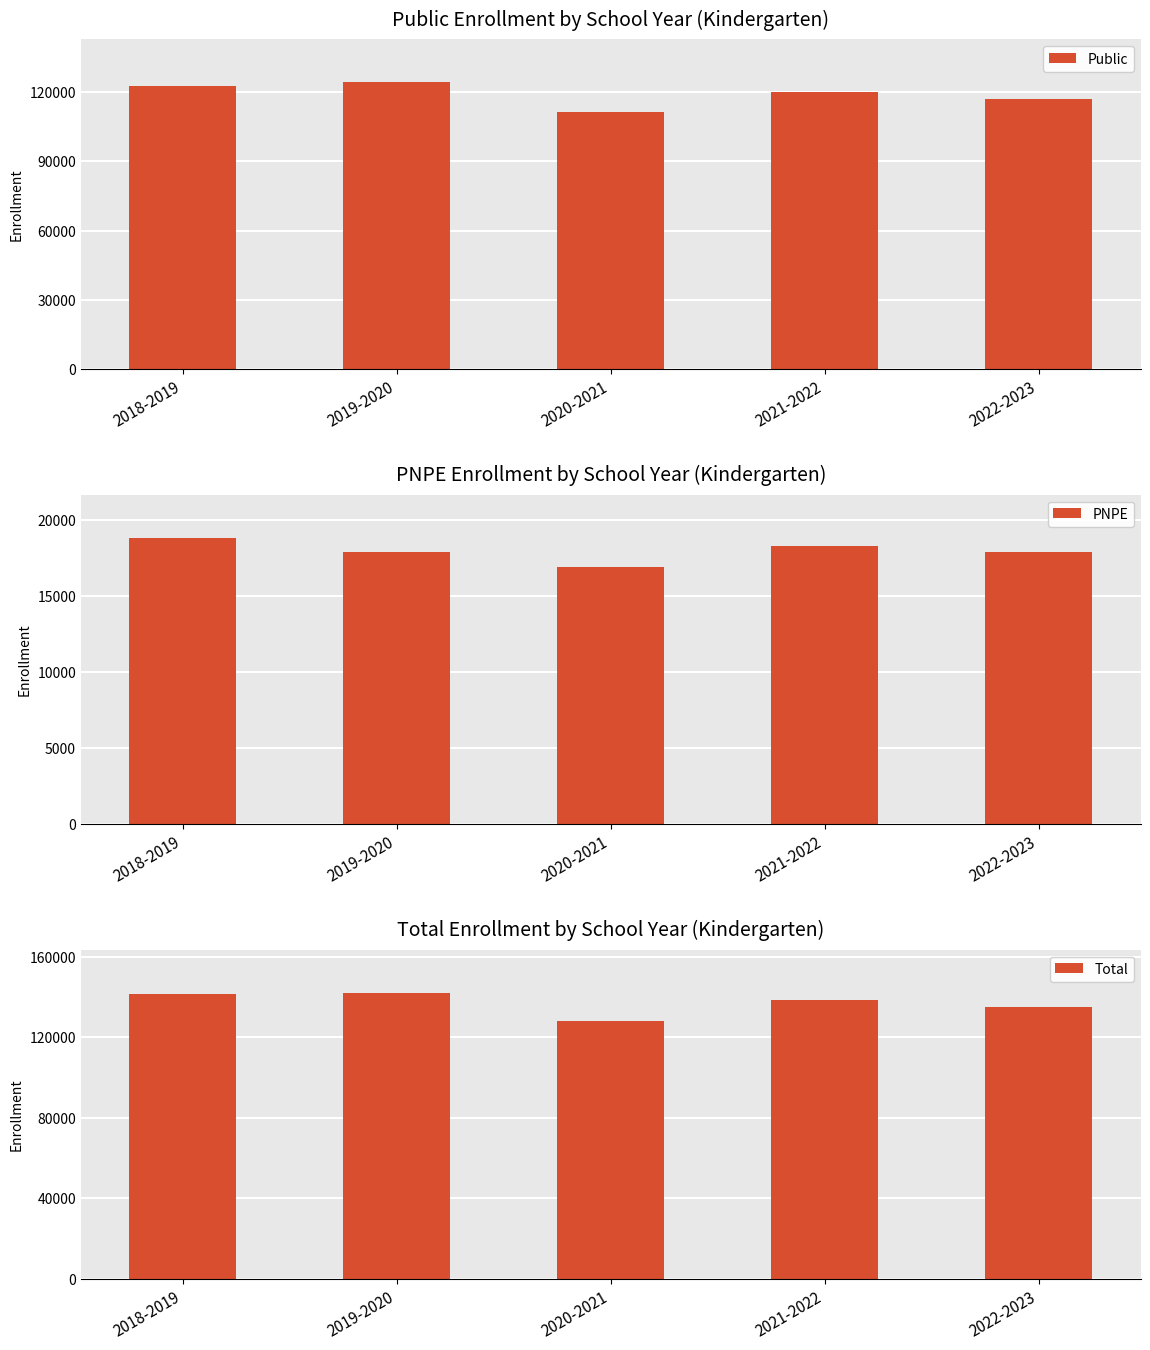

What is the difference between the maximum and minimum values in the PNPE series?

1934